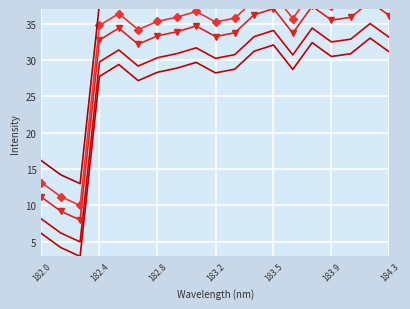

Count the number of categories in the chart.

19